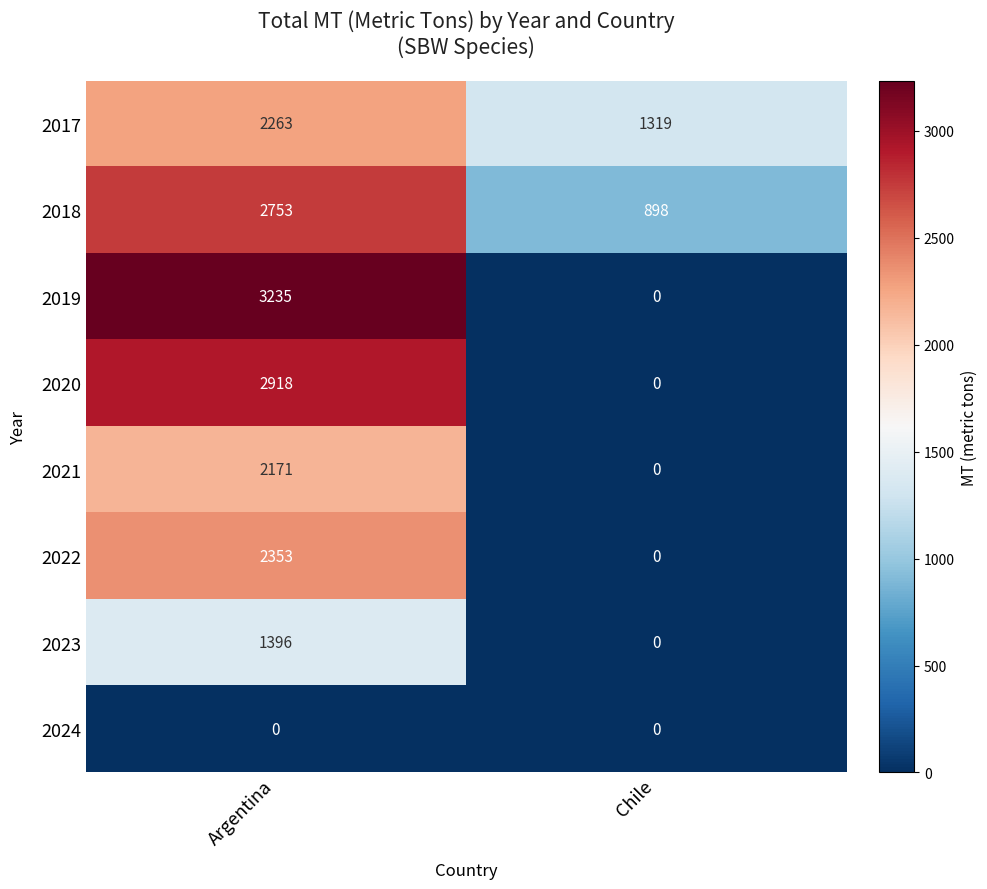

The 2021 series shows 0 at Chile. True or false?

True